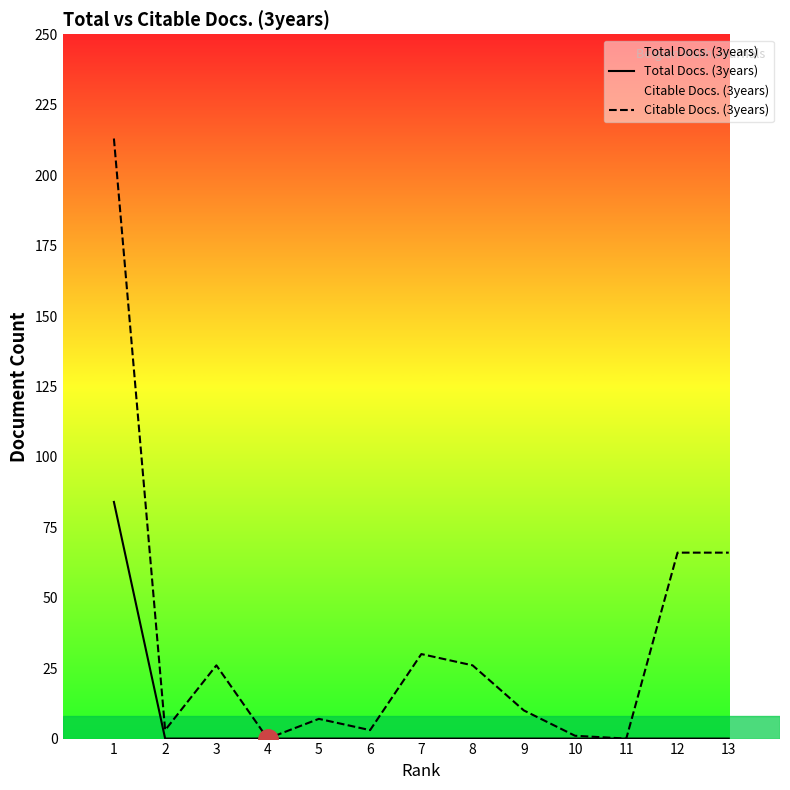

Rank the series by their average value, from highest to lowest.

Citable Docs. (3years), Total Docs. (3years)